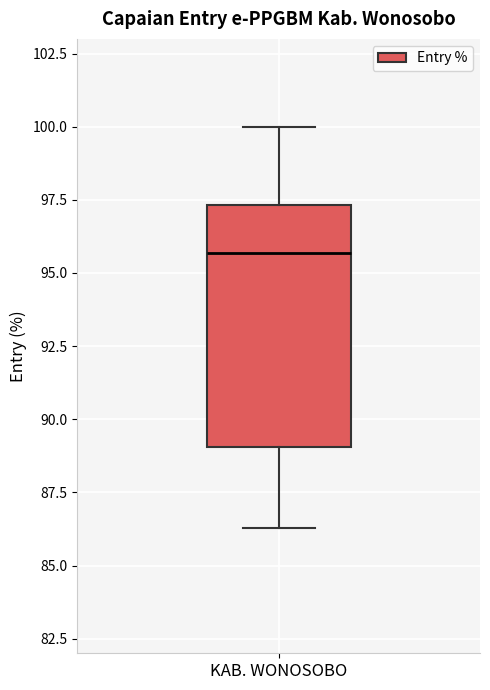

Where does the median line of the box for KAB. WONOSOBO sit on the y-axis? The values are not printed on the chart, so give them approximately, as read against the axis.

95.5